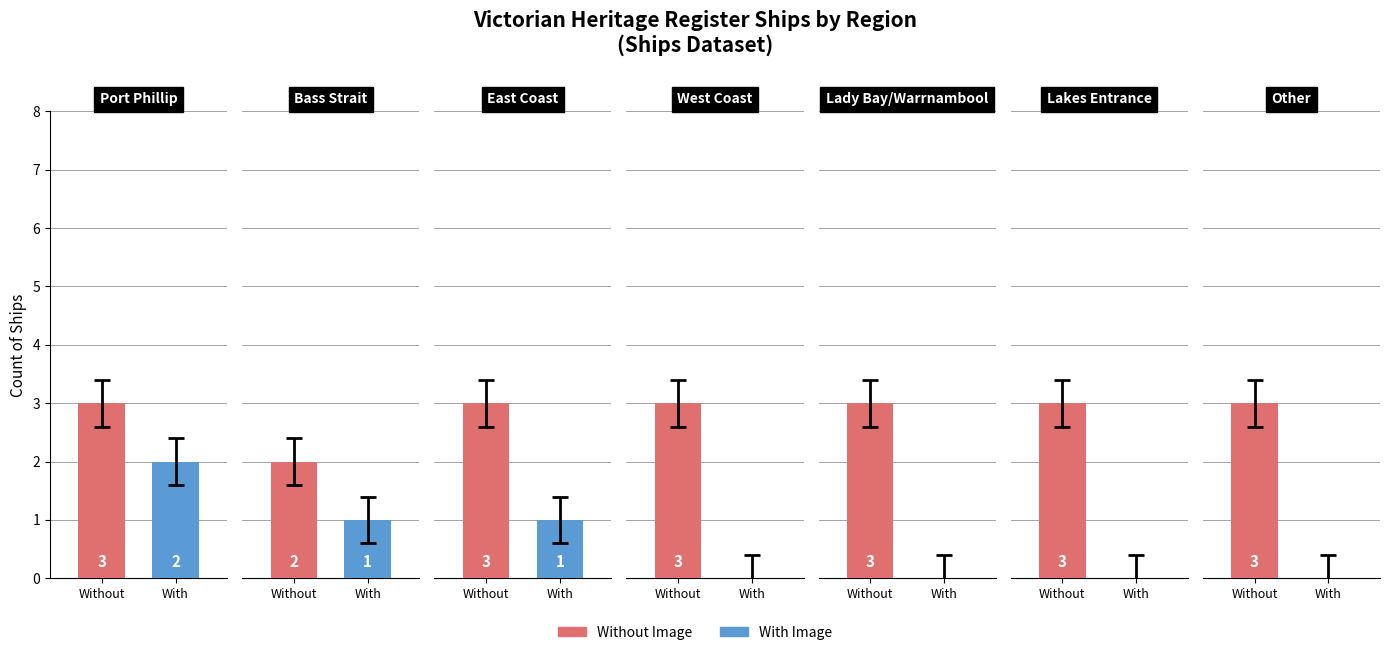

Rank the categories by value from highest to lowest.

Port Phillip, East Coast, Lakes Entrance, Bass Strait, West Coast, Lady Bay / Warrnambool, Other